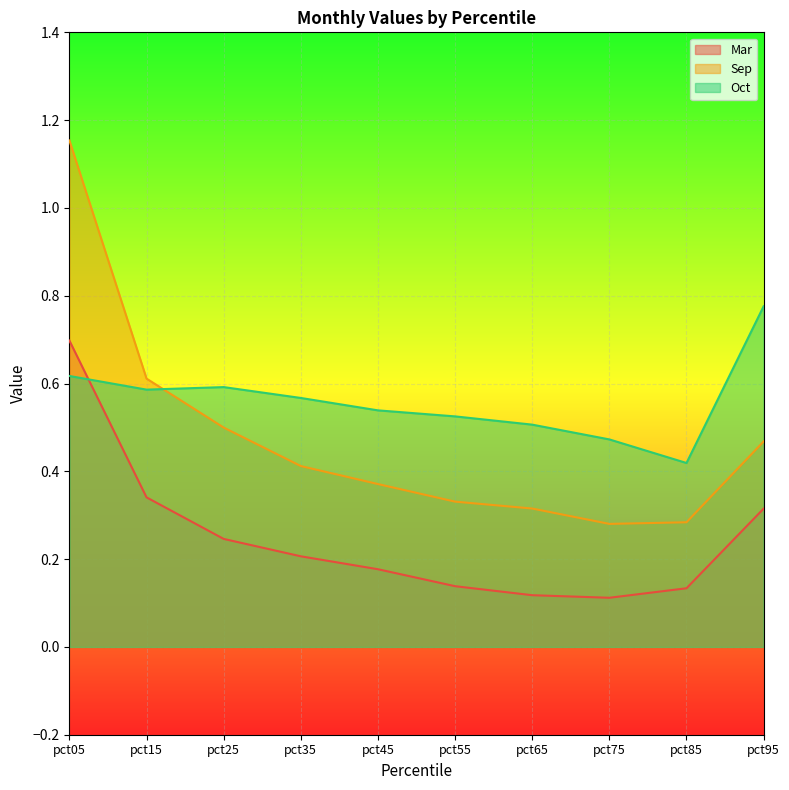

How many interior local peaks does the Oct series have?

1